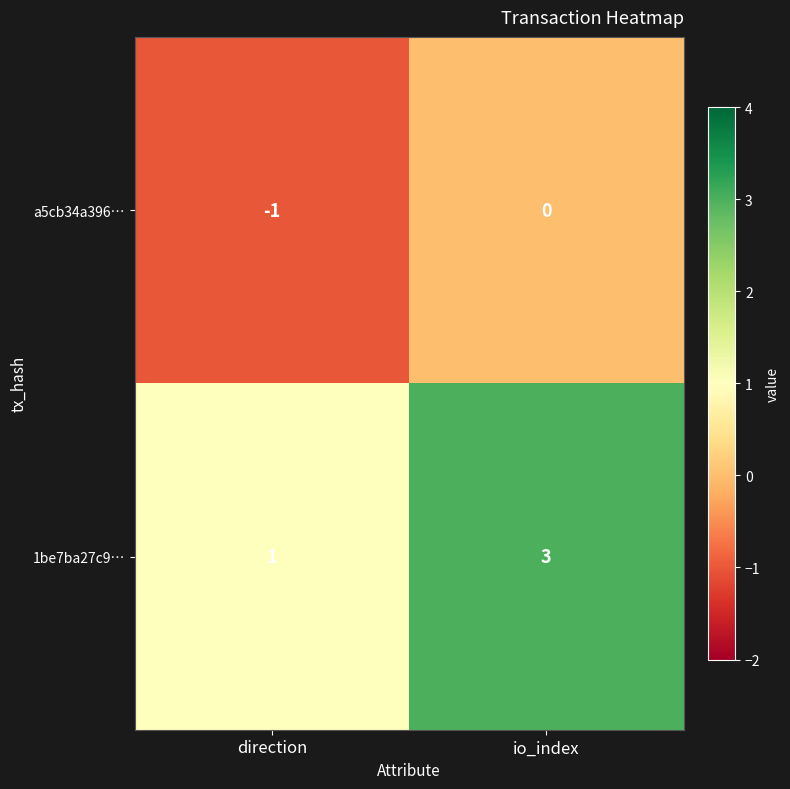

At which category does the chart reach its peak across all series?

io_index